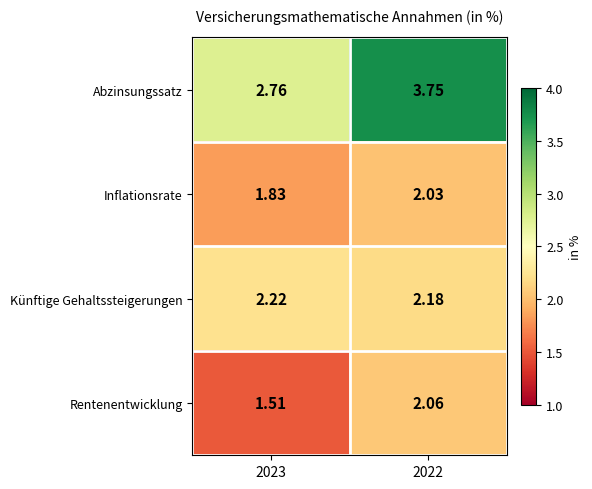

Is the value of Künftige Gehaltssteigerungen at 2023 greater than the value of Abzinsungssatz at 2023?

No